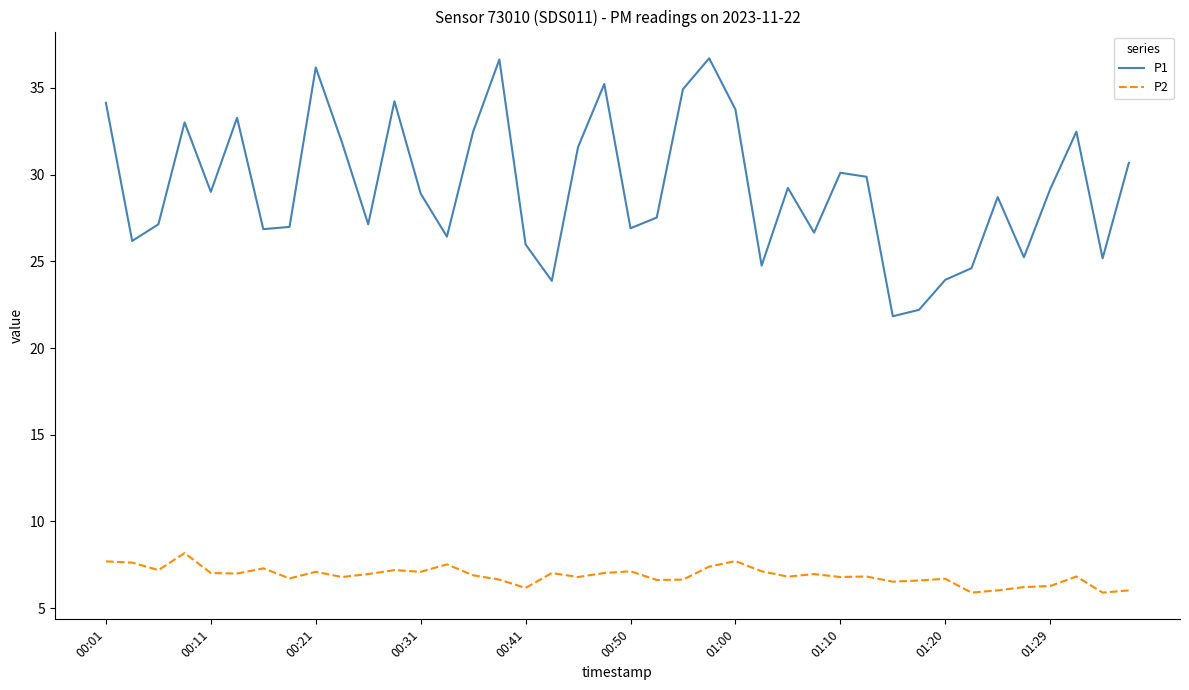

Which series has the widest spread of values?

P1